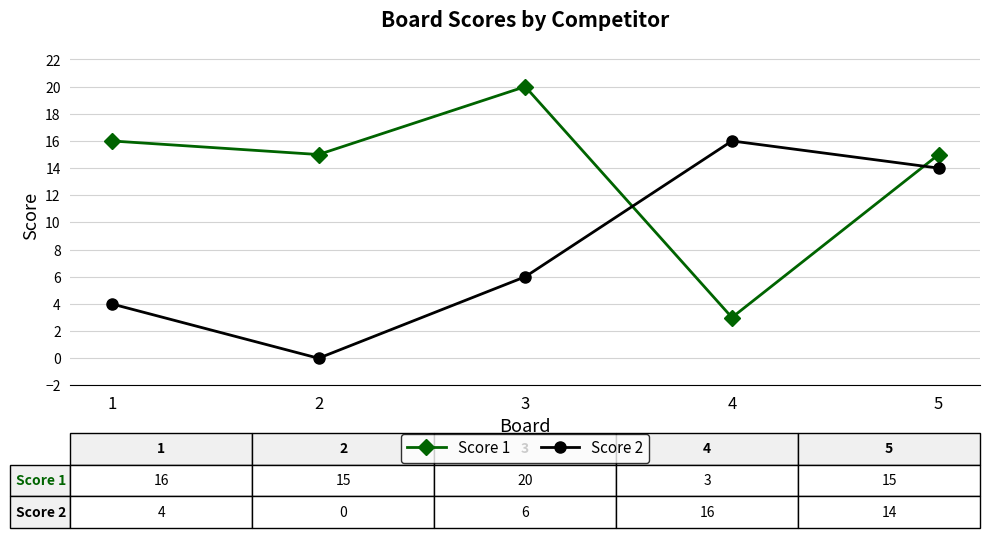

Rank the categories by Score 2 value from lowest to highest.

2, 1, 3, 5, 4